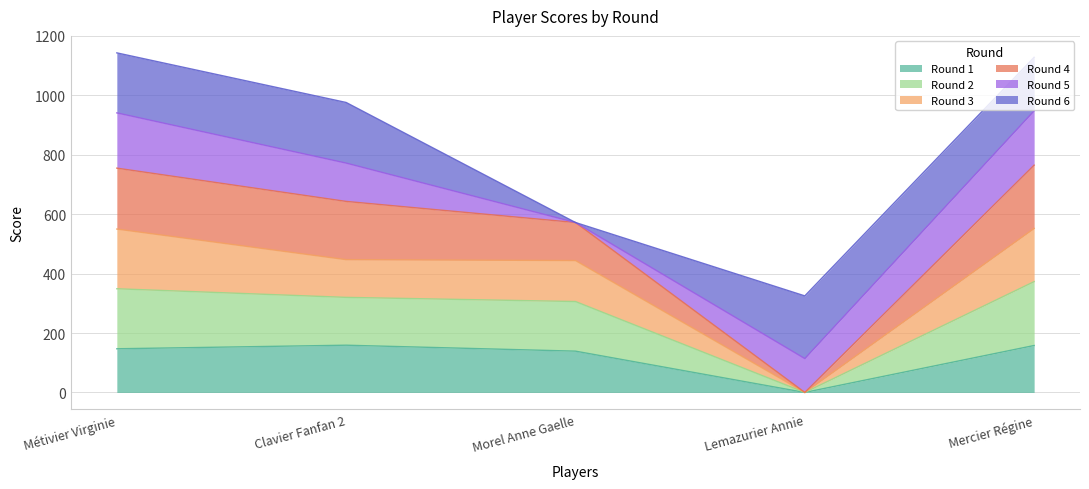

Is it true that Round 1 equals 139 at Morel Anne Gaelle?

True